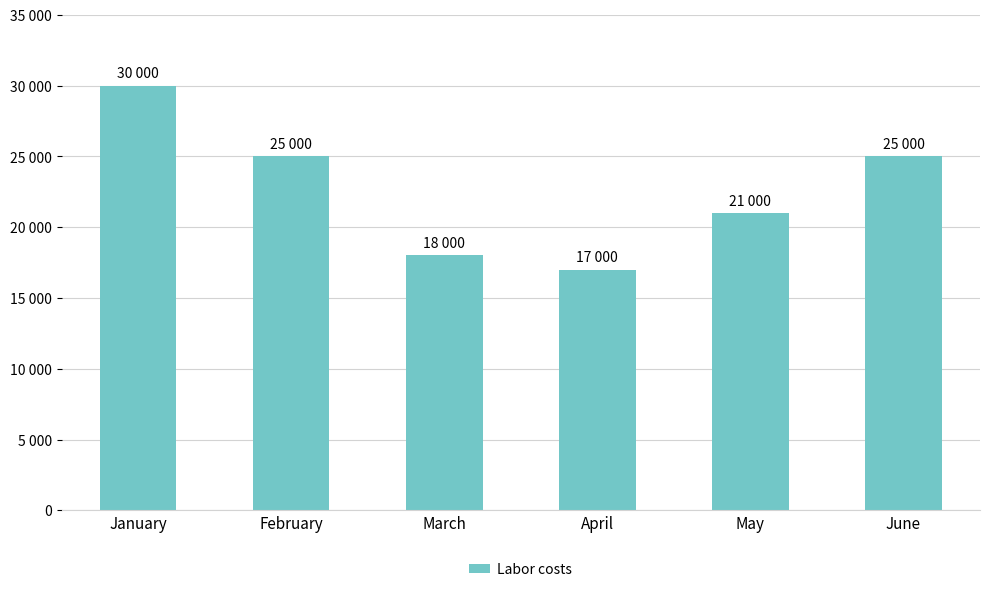

Reading left to right, extract all data points from this chart.

January=30000	February=25000	March=18000	April=17000	May=21000	June=25000